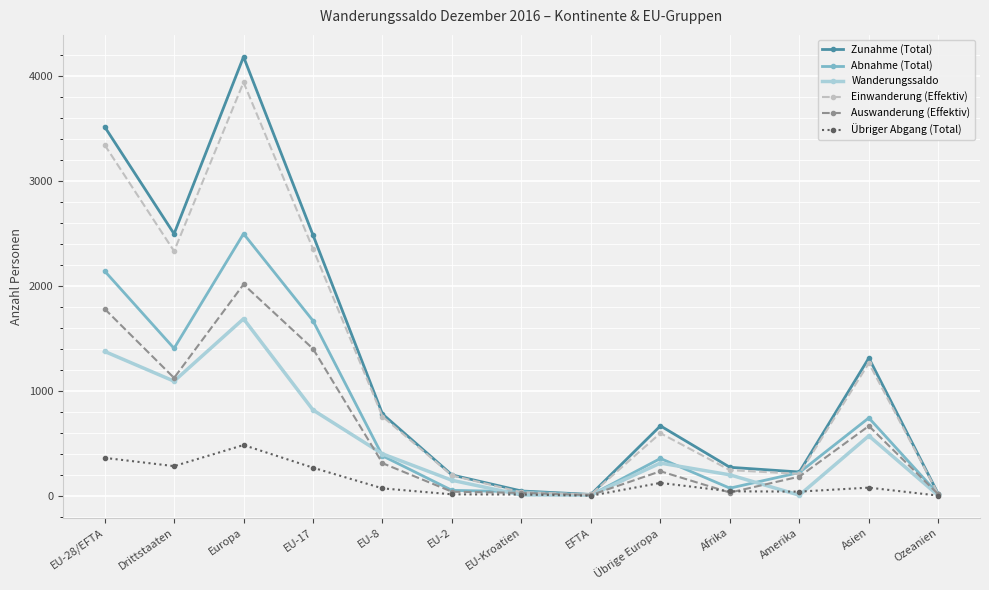

Between EU-8 and EFTA, which series saw the biggest shift?

Zunahme (Total)